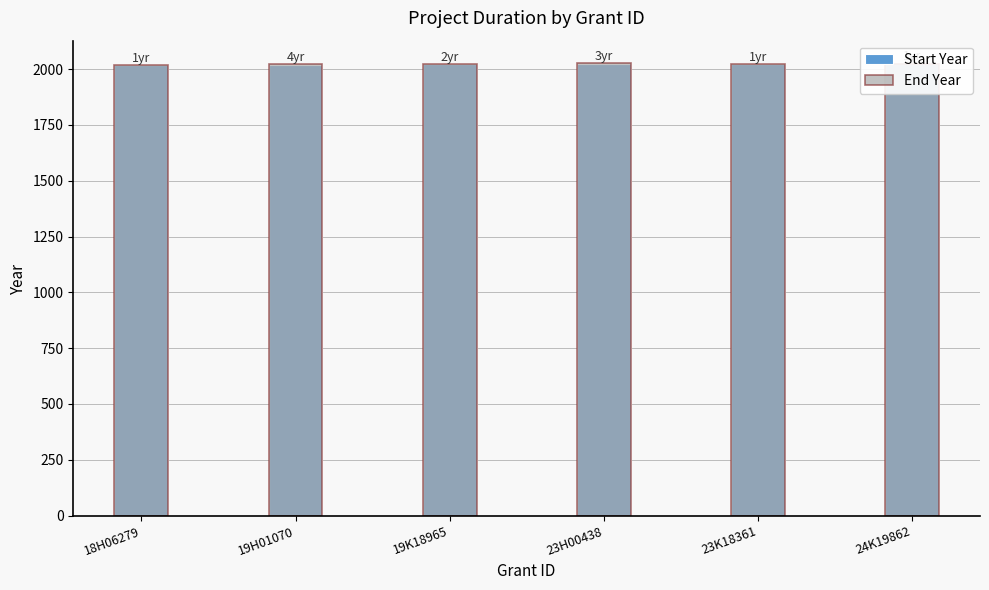

Is the value of Start Year at 23H00438 greater than the value of End Year at 24K19862?

No